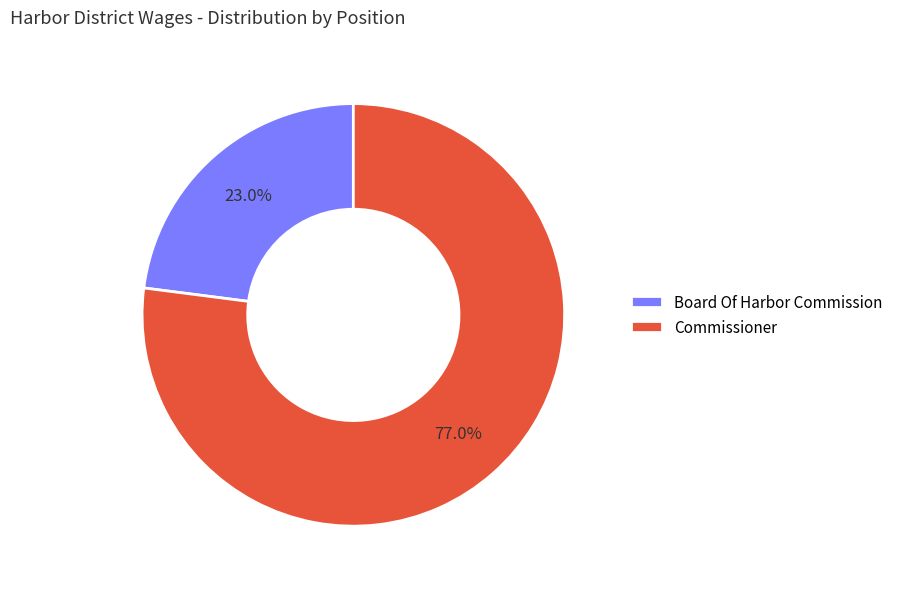

Rank the categories by value from lowest to highest.

Board Of Harbor Commission, Commissioner